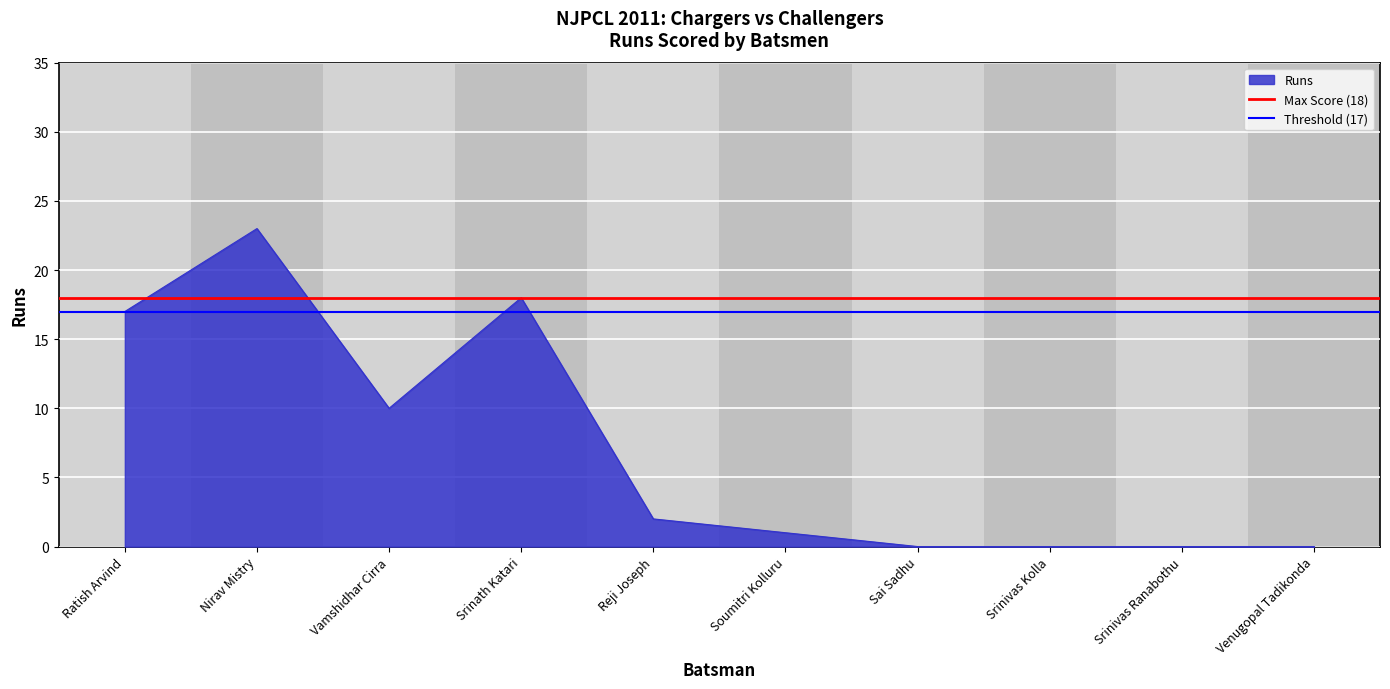

True or false: Runs has a value of 0 at Srinivas Ranabothu.

True